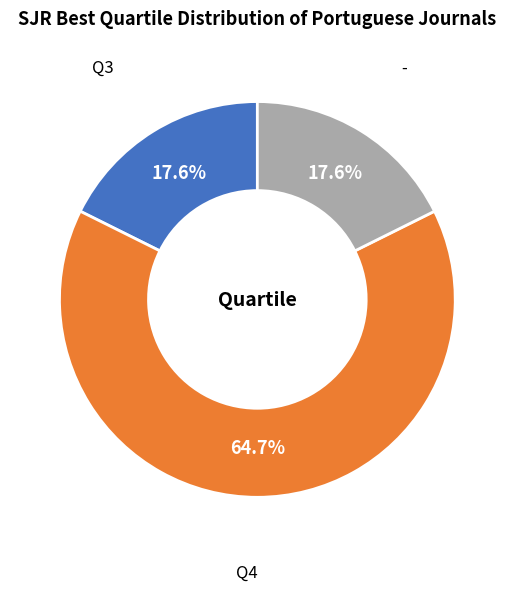

What percentage is the Q3 slice, to the nearest percent?

18%